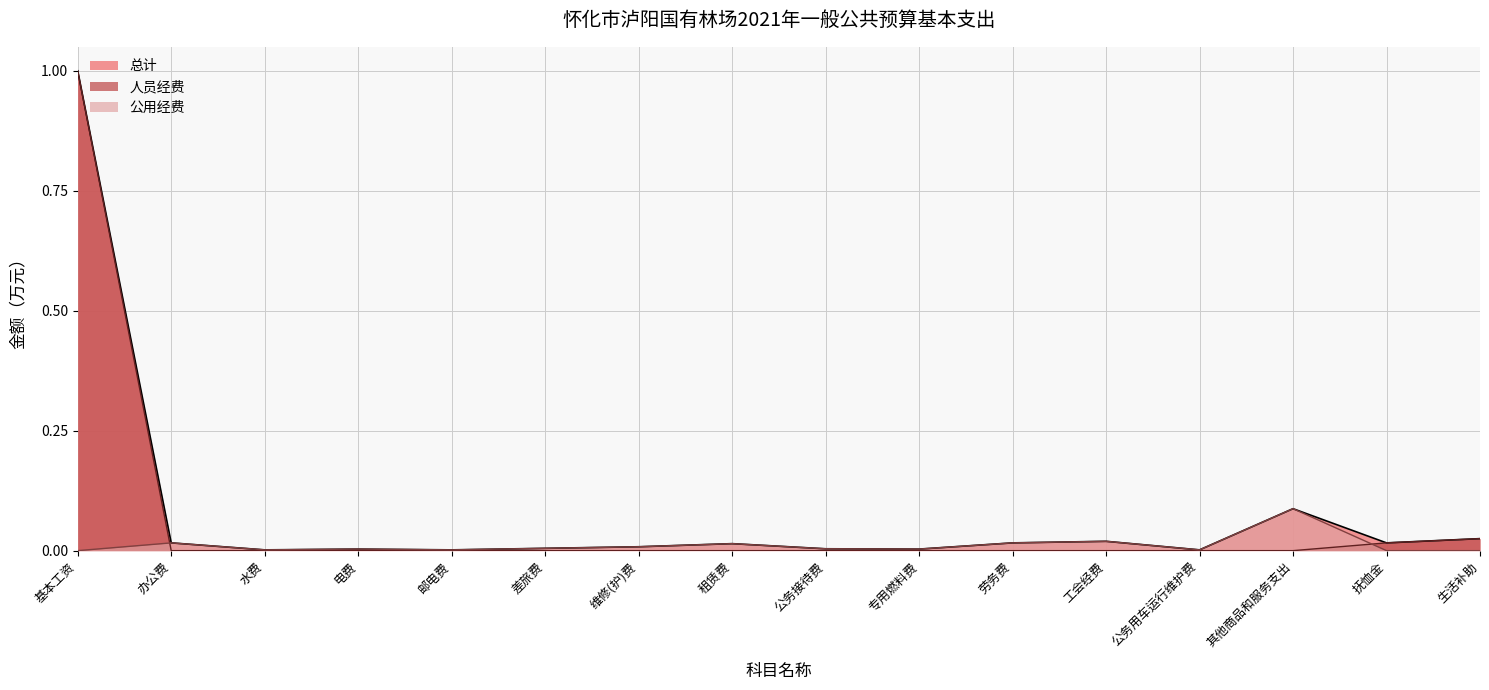

Reading left to right, transcribe all the data shown in this chart.

总计: 1.0	0.0	0.0	0.0	0.0	0.0	0.0	0.0	0.0	0.0	0.0	0.0	0.0	0.1	0.0	0.0
人员经费: 1.0	0.0	0.0	0.0	0.0	0.0	0.0	0.0	0.0	0.0	0.0	0.0	0.0	0.0	0.0	0.0
公用经费: 0.0	0.0	0.0	0.0	0.0	0.0	0.0	0.0	0.0	0.0	0.0	0.0	0.0	0.1	0.0	0.0